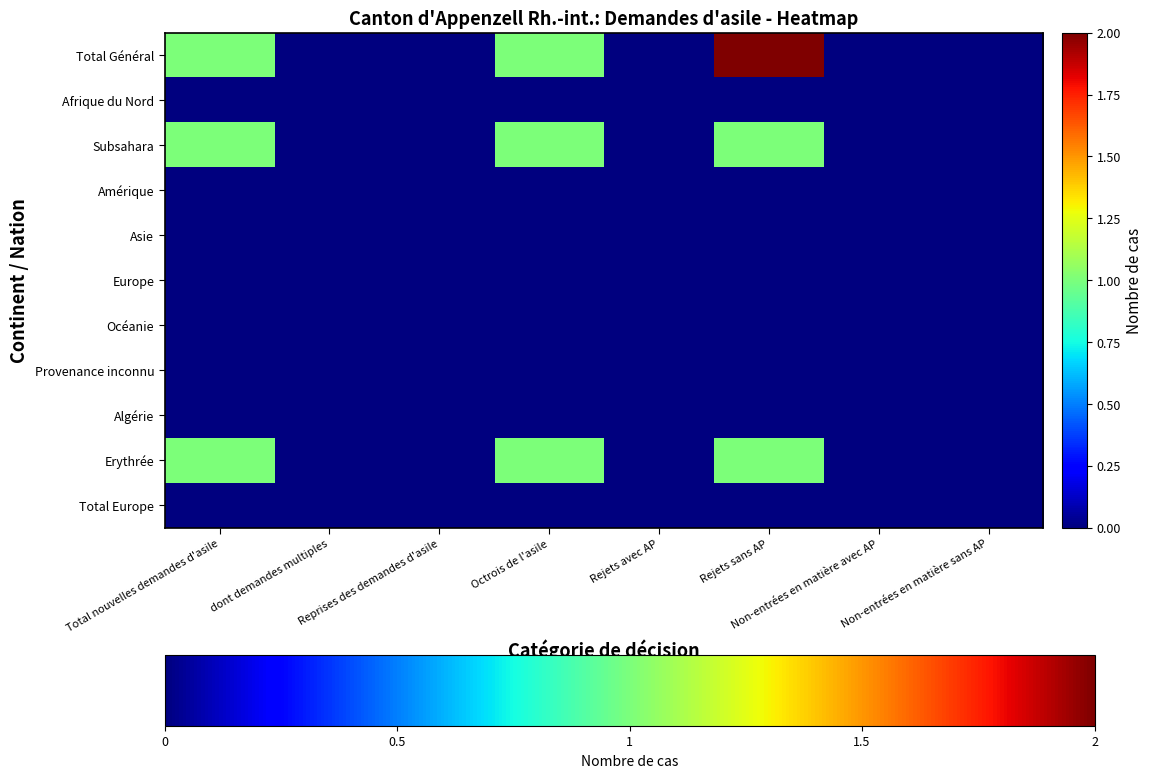

Reading left to right, extract all data points from this chart.

Total Général: Total nouvelles demandes d'asile=1	dont demandes multiples=0	Reprises des demandes d'asile=0	Octrois de l'asile=1	Rejets avec AP=0	Rejets sans AP=2	Non-entrées en matière avec AP=0	Non-entrées en matière sans AP=0
Afrique du Nord: Total nouvelles demandes d'asile=0	dont demandes multiples=0	Reprises des demandes d'asile=0	Octrois de l'asile=0	Rejets avec AP=0	Rejets sans AP=0	Non-entrées en matière avec AP=0	Non-entrées en matière sans AP=0
Subsahara: Total nouvelles demandes d'asile=1	dont demandes multiples=0	Reprises des demandes d'asile=0	Octrois de l'asile=1	Rejets avec AP=0	Rejets sans AP=1	Non-entrées en matière avec AP=0	Non-entrées en matière sans AP=0
Amérique: Total nouvelles demandes d'asile=0	dont demandes multiples=0	Reprises des demandes d'asile=0	Octrois de l'asile=0	Rejets avec AP=0	Rejets sans AP=0	Non-entrées en matière avec AP=0	Non-entrées en matière sans AP=0
Asie: Total nouvelles demandes d'asile=0	dont demandes multiples=0	Reprises des demandes d'asile=0	Octrois de l'asile=0	Rejets avec AP=0	Rejets sans AP=0	Non-entrées en matière avec AP=0	Non-entrées en matière sans AP=0
Europe: Total nouvelles demandes d'asile=0	dont demandes multiples=0	Reprises des demandes d'asile=0	Octrois de l'asile=0	Rejets avec AP=0	Rejets sans AP=0	Non-entrées en matière avec AP=0	Non-entrées en matière sans AP=0
Océanie: Total nouvelles demandes d'asile=0	dont demandes multiples=0	Reprises des demandes d'asile=0	Octrois de l'asile=0	Rejets avec AP=0	Rejets sans AP=0	Non-entrées en matière avec AP=0	Non-entrées en matière sans AP=0
Provenance inconnu: Total nouvelles demandes d'asile=0	dont demandes multiples=0	Reprises des demandes d'asile=0	Octrois de l'asile=0	Rejets avec AP=0	Rejets sans AP=0	Non-entrées en matière avec AP=0	Non-entrées en matière sans AP=0
Algérie: Total nouvelles demandes d'asile=0	dont demandes multiples=0	Reprises des demandes d'asile=0	Octrois de l'asile=0	Rejets avec AP=0	Rejets sans AP=0	Non-entrées en matière avec AP=0	Non-entrées en matière sans AP=0
Erythrée: Total nouvelles demandes d'asile=1	dont demandes multiples=0	Reprises des demandes d'asile=0	Octrois de l'asile=1	Rejets avec AP=0	Rejets sans AP=1	Non-entrées en matière avec AP=0	Non-entrées en matière sans AP=0
Total Europe: Total nouvelles demandes d'asile=0	dont demandes multiples=0	Reprises des demandes d'asile=0	Octrois de l'asile=0	Rejets avec AP=0	Rejets sans AP=0	Non-entrées en matière avec AP=0	Non-entrées en matière sans AP=0